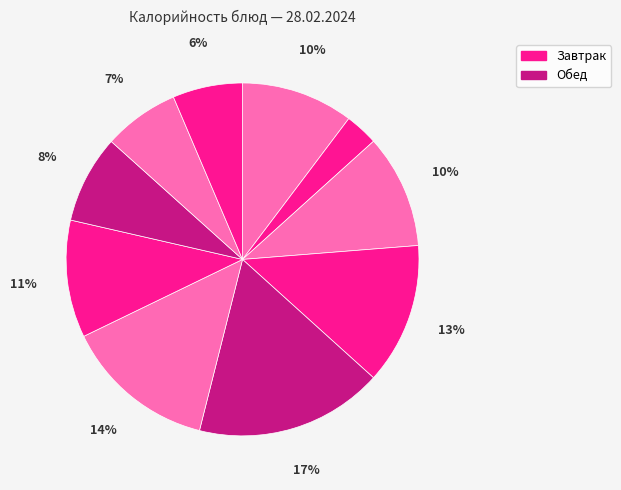

How many segments does this pie chart have?

10